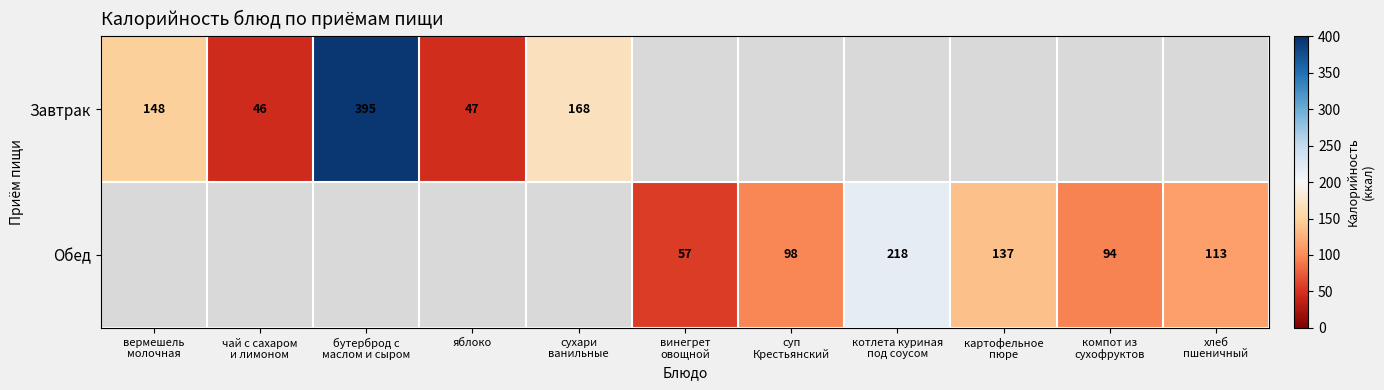

How many series are shown in this chart?

2